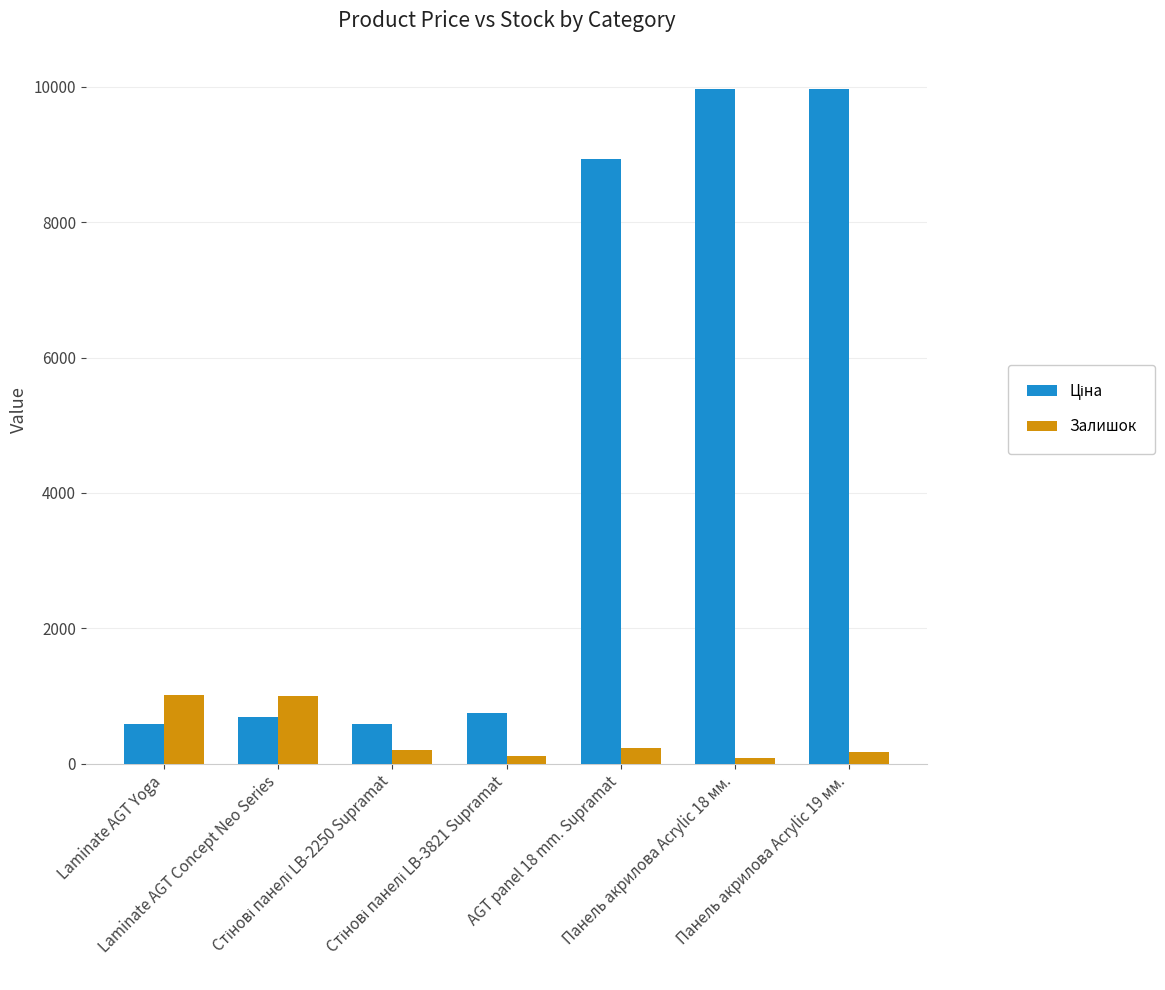

At how many categories does at least one series exceed 6896?

3